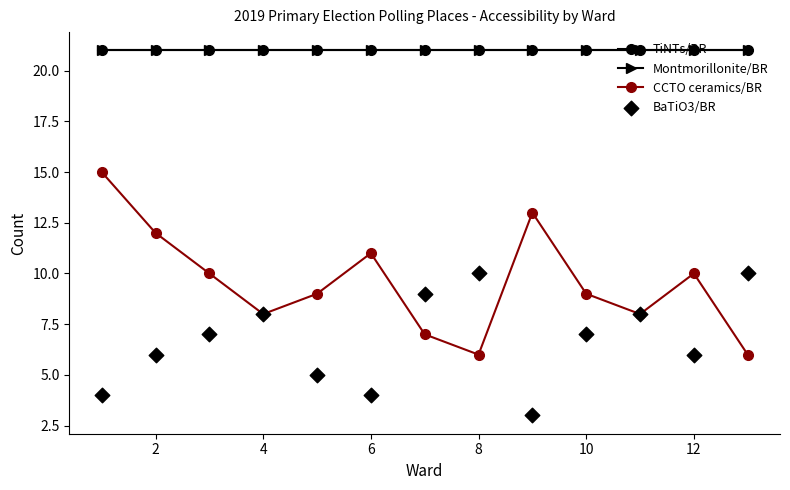

Which series has the largest Y range (max minus min)?

CCTO ceramics/BR